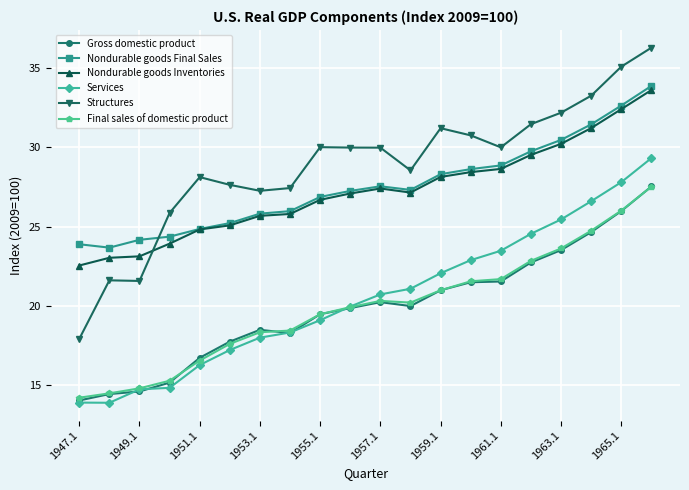

Which series has the largest total across all categories?

Structures